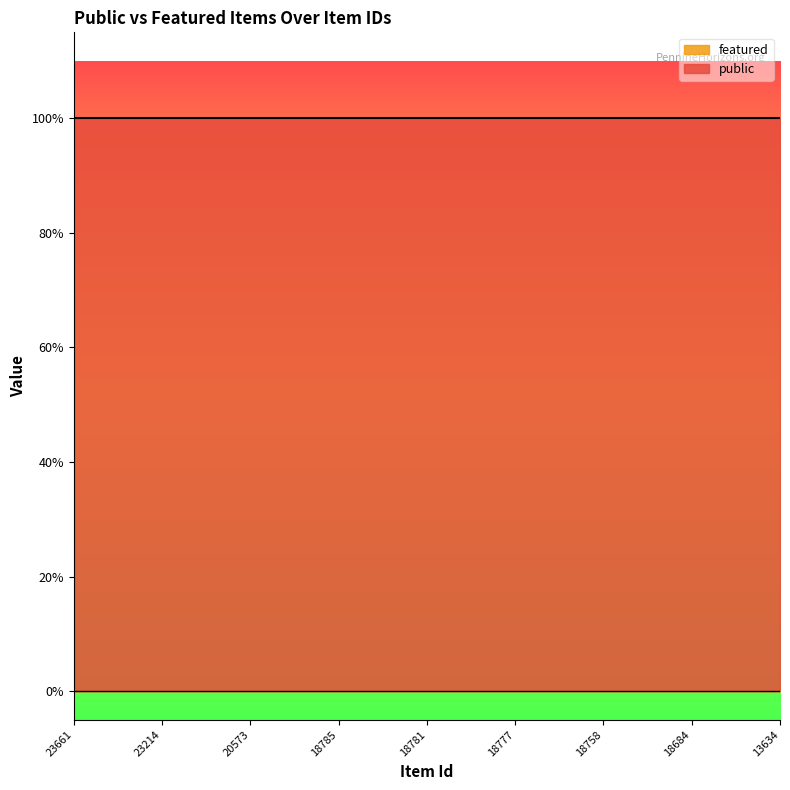

Rank the series by their maximum value, from highest to lowest.

public, featured